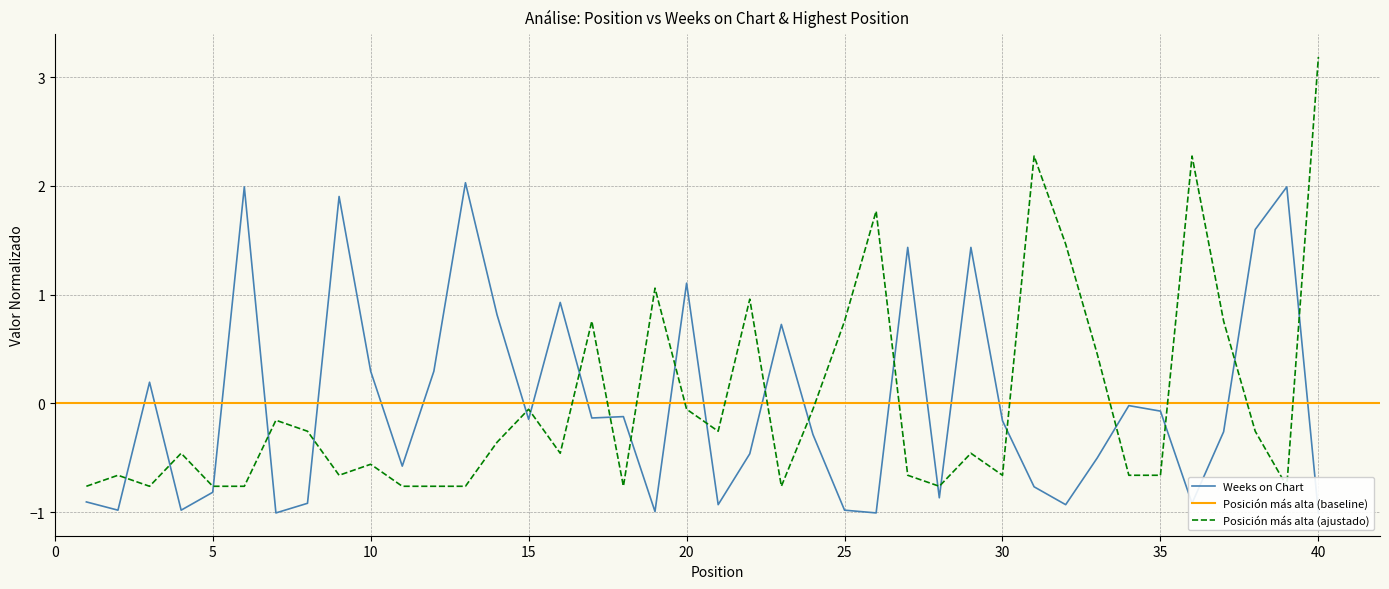

How many intersections are there between Posición más alta and Weeks on Chart?

22